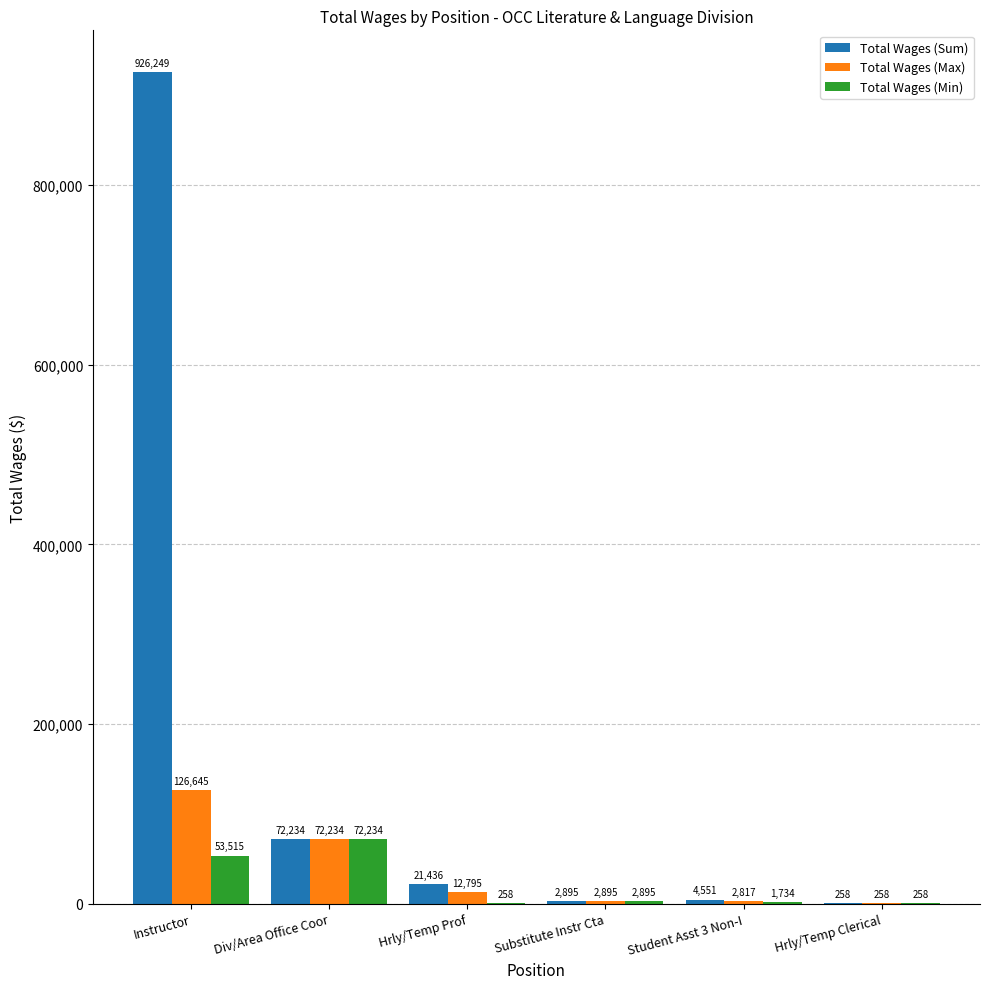

What is the sum of all Total Wages (Min) values?

130894